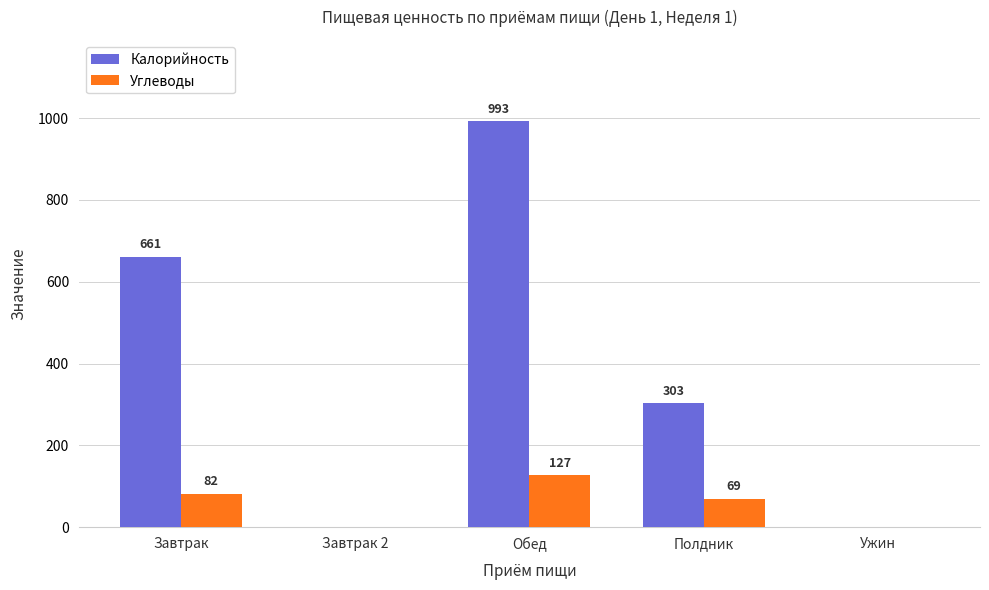

What are all the series names shown in the legend?

Калорийность, Углеводы